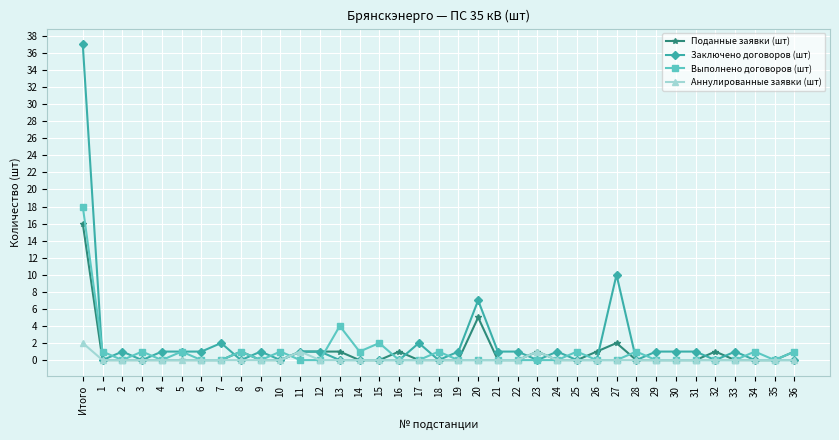

Does the chart have visible grid lines?

Yes